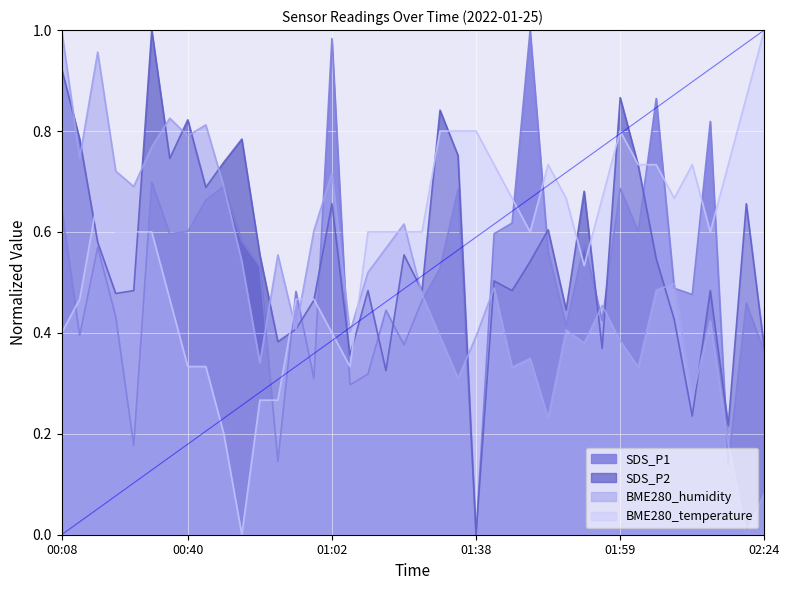

What is the total value across all series at 00:50?

1.7